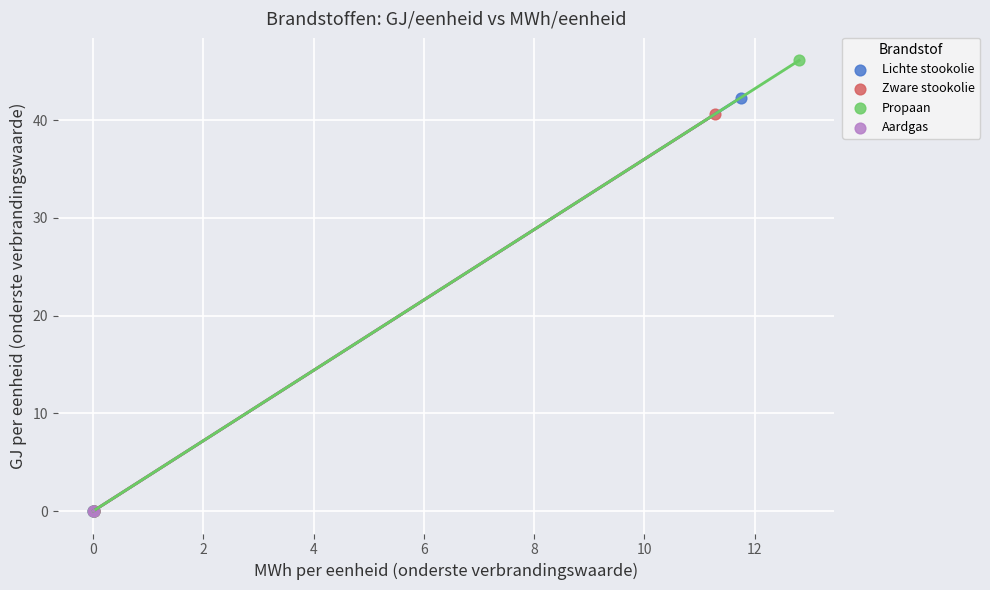

Which series has the largest Y range (max minus min)?

Propaan